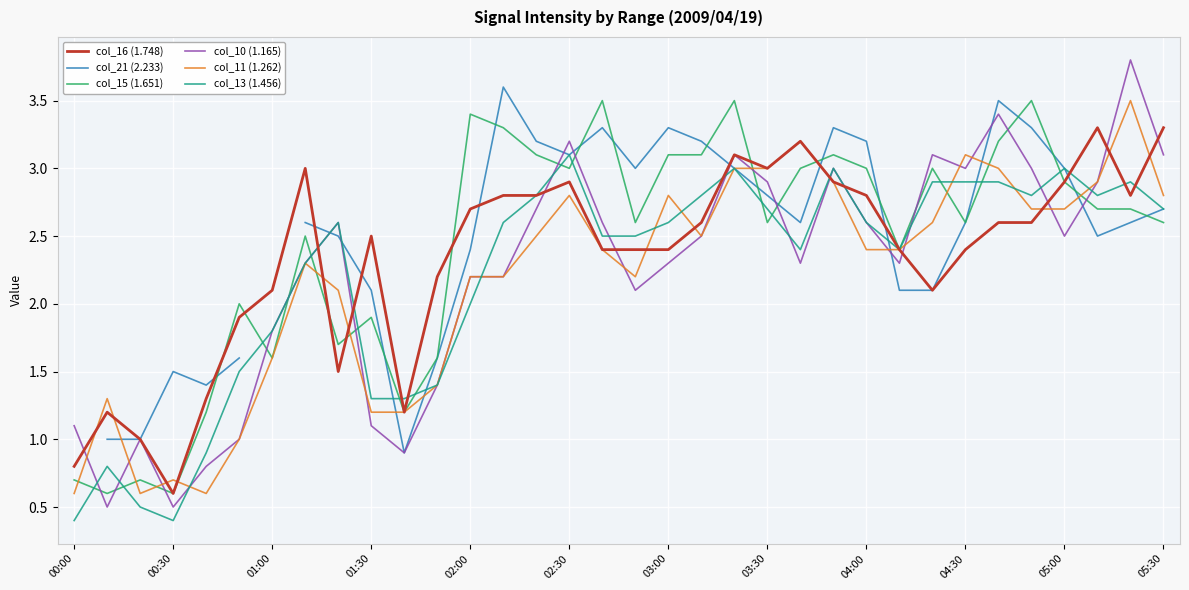

What is the maximum value for col_11 (1.262)?

3.5